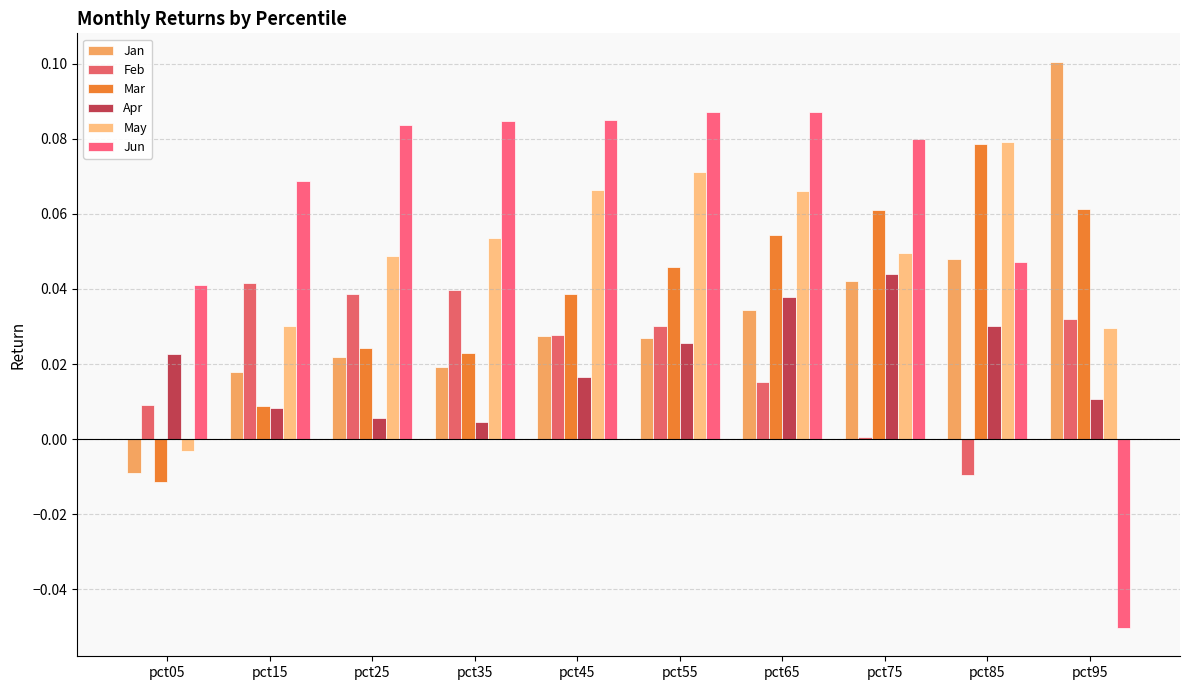

What is the maximum value shown in the chart?

0.1